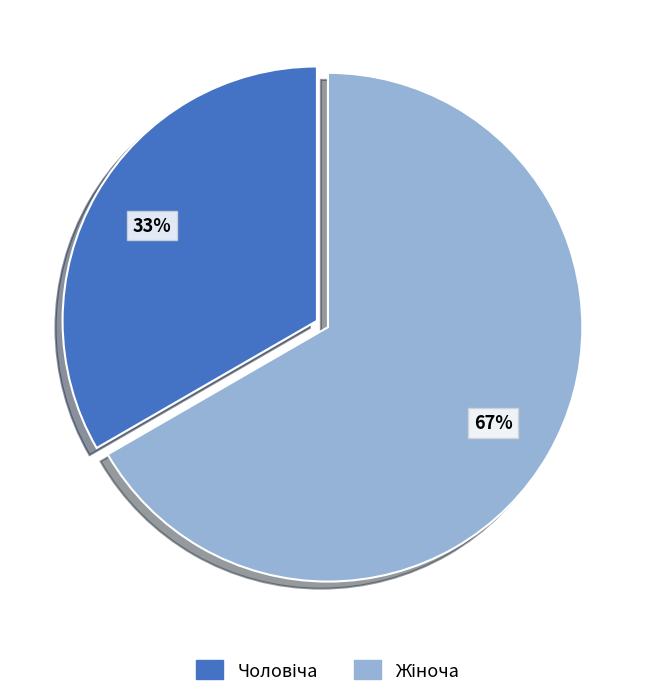

To the nearest percent, what is the average slice percentage?

50%